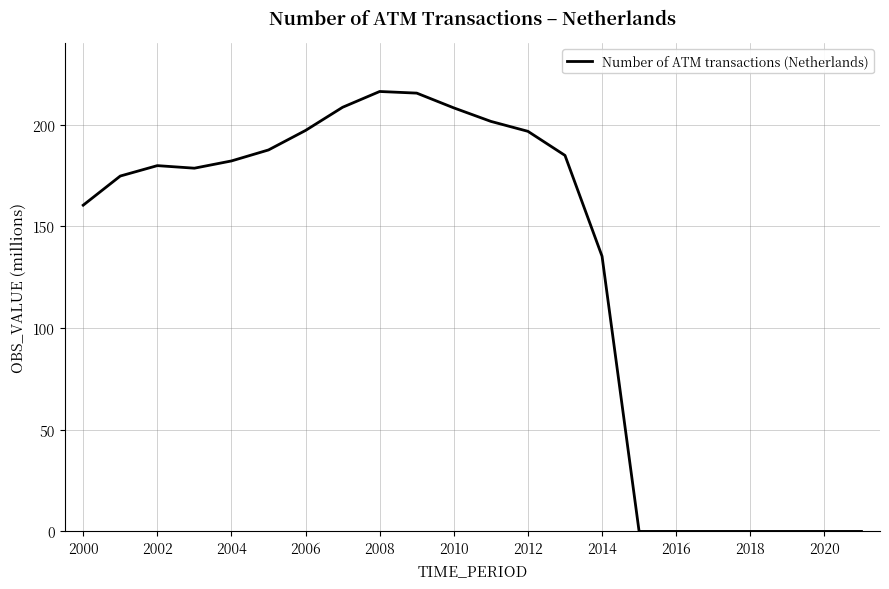

What is the difference between the maximum and minimum values?

216.3